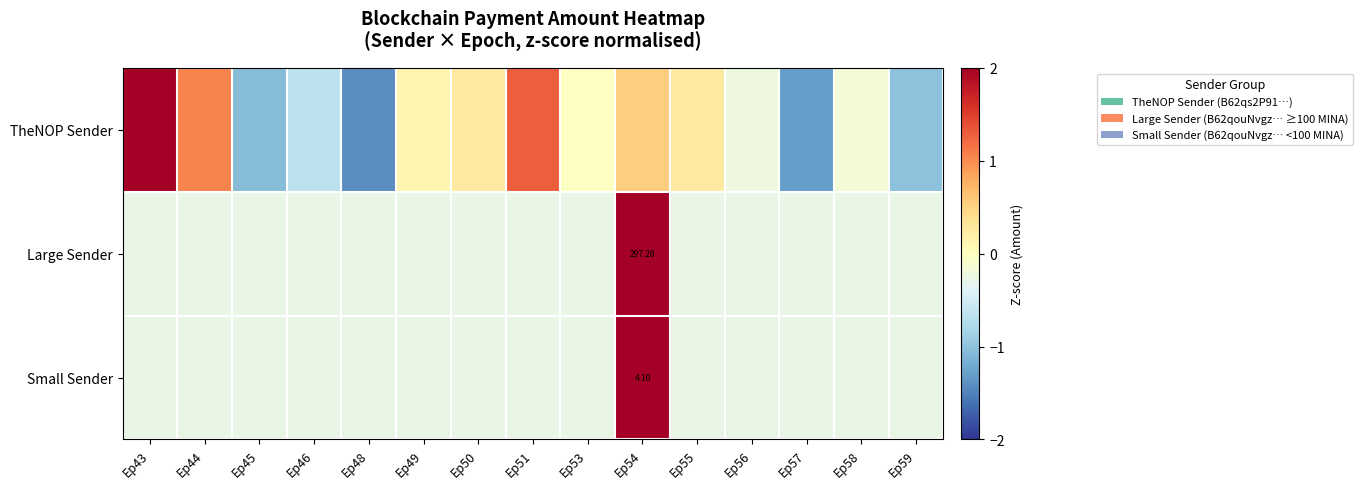

How many series are shown in this chart?

3